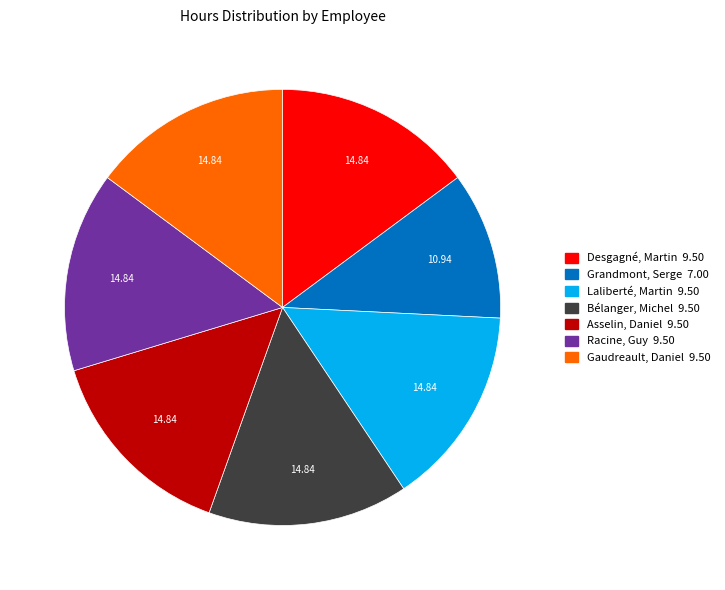

True or false: Bélanger, Michel accounts for 26% of the total.

False